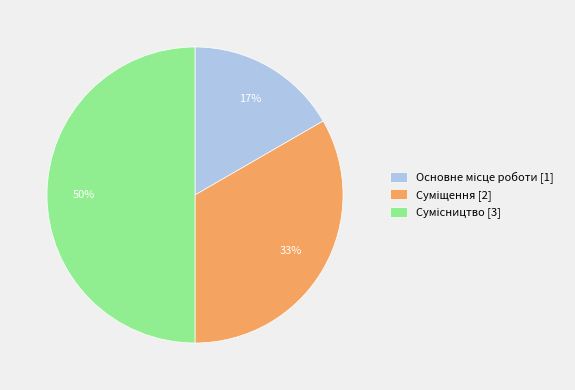

To the nearest percent, what is the difference between the largest and smallest slice percentages?

33%